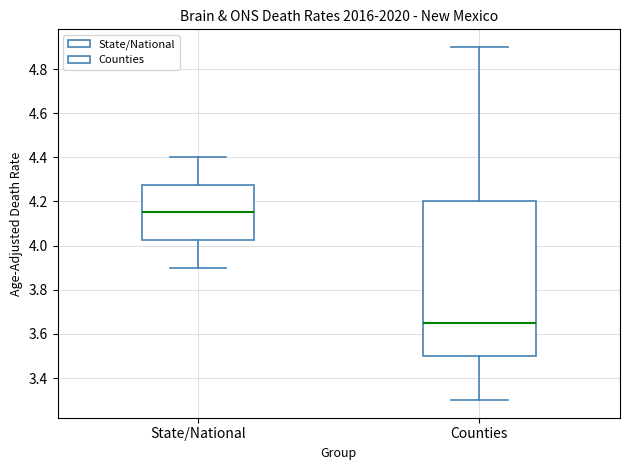

Which box is the tallest, from its lower edge to its upper edge?

Counties